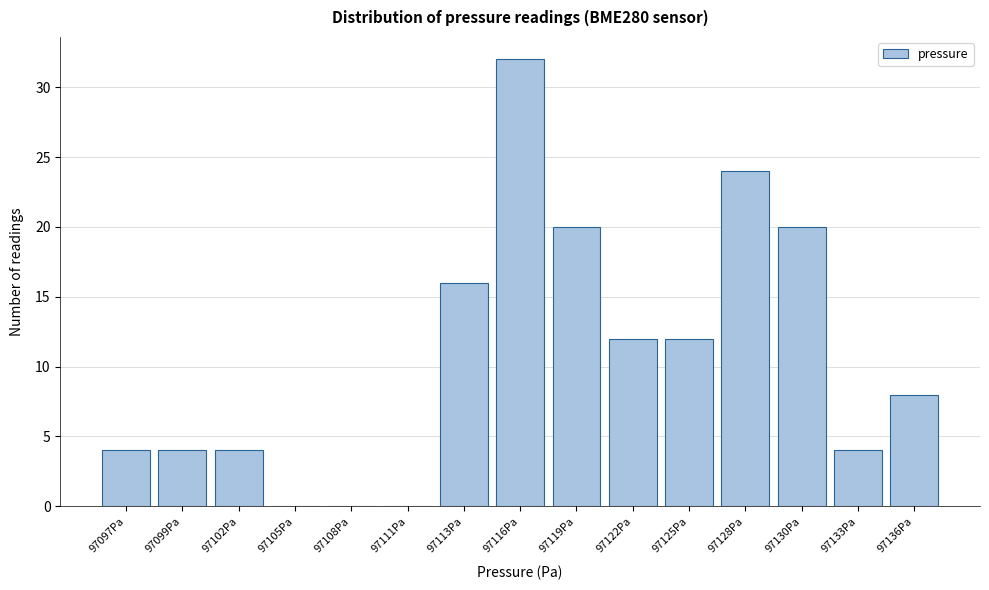

Reading left to right, list all the values displayed in this chart.

97097Pa=4	97099Pa=4	97102Pa=4	97105Pa=0	97108Pa=0	97111Pa=0	97113Pa=16	97116Pa=32	97119Pa=20	97122Pa=12	97125Pa=12	97128Pa=24	97130Pa=20	97133Pa=4	97136Pa=8